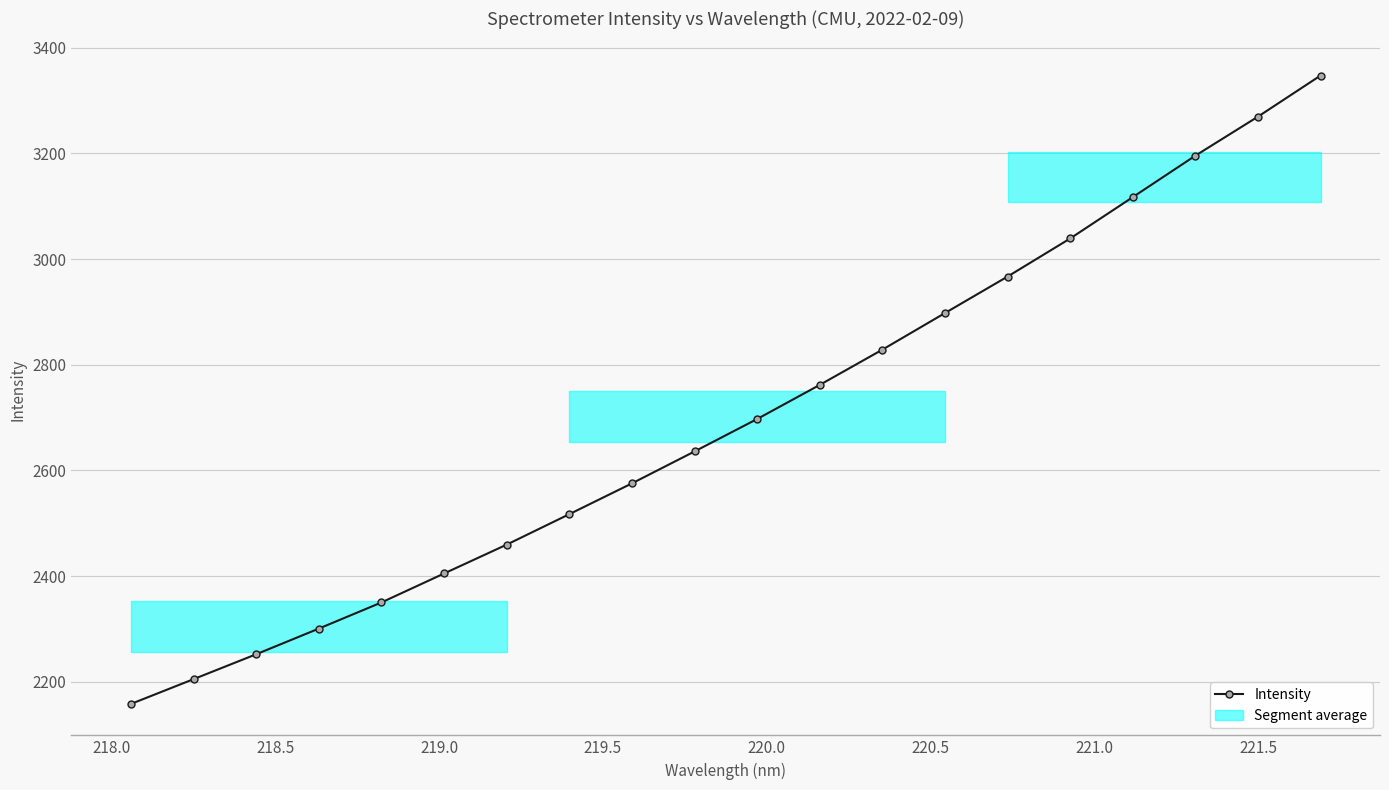

What is the maximum value for Intensity?

3347.5